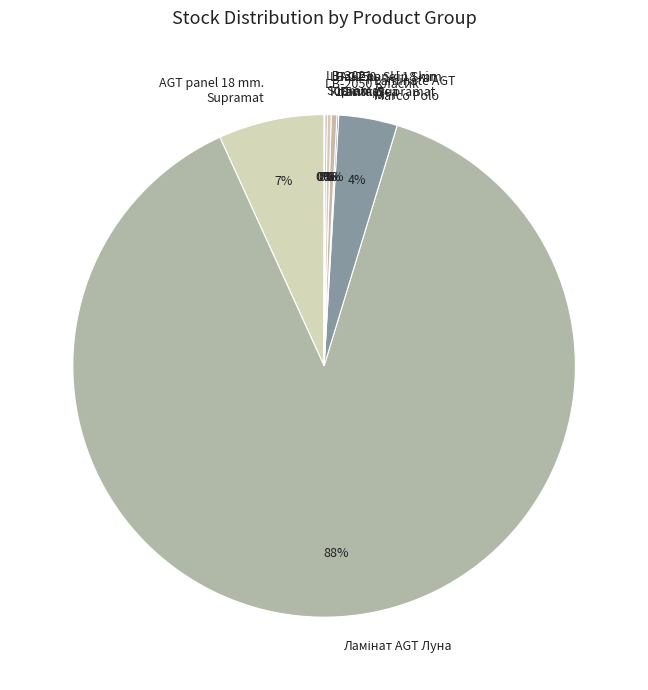

Do Панель Skin Skin 18 мм. Деа and Laminate AGT Marco Polo together represent more than half of the pie?

No